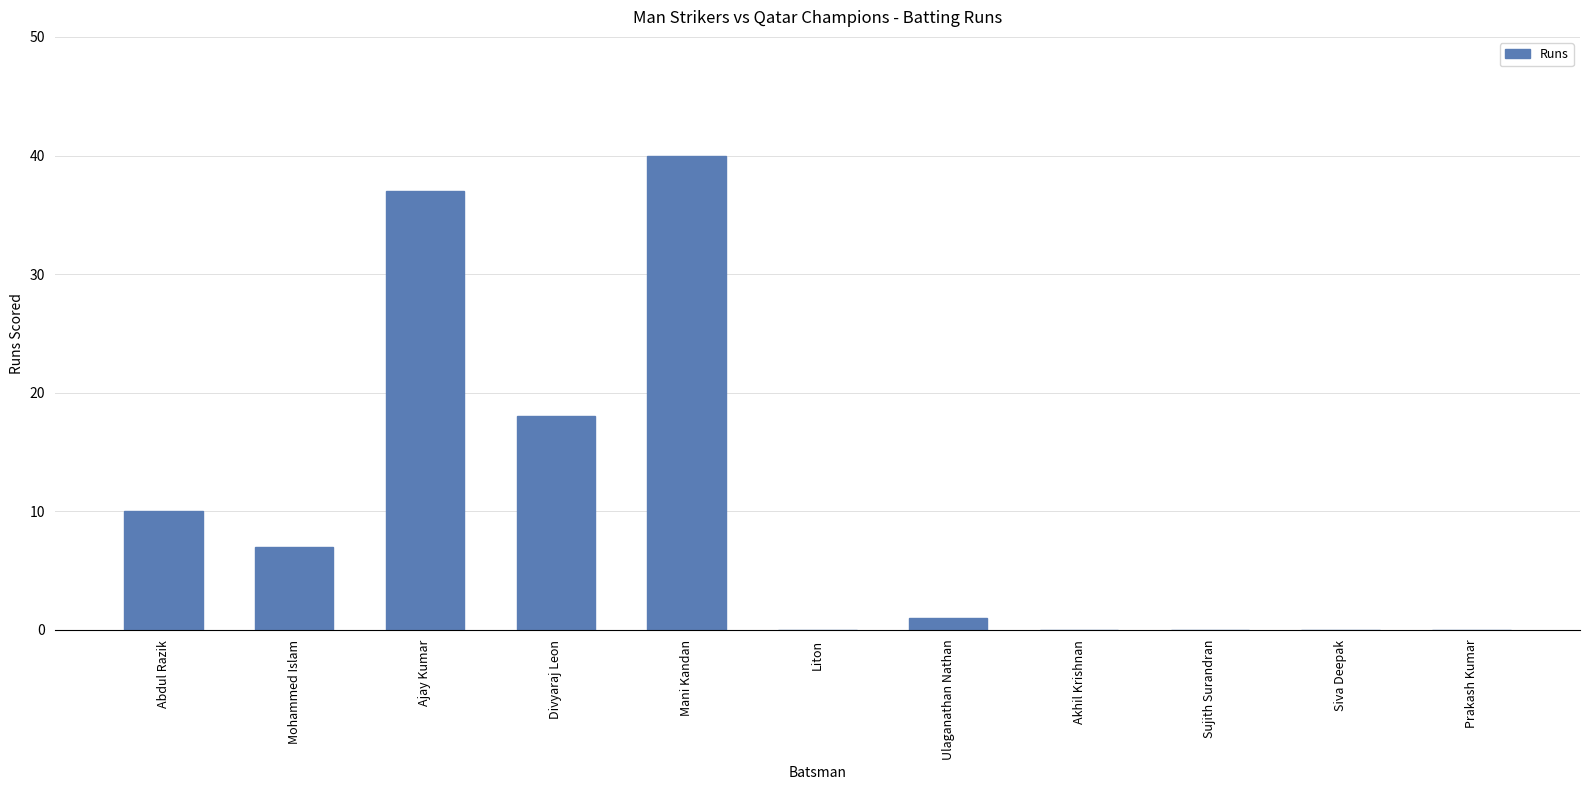

True or false: the data shows 1 at Ulaganathan Nathan.

True